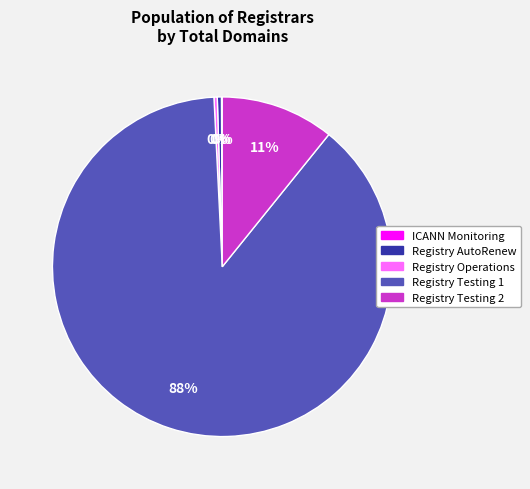

The Registry Testing 1 slice represents 74% of the pie. True or false?

False